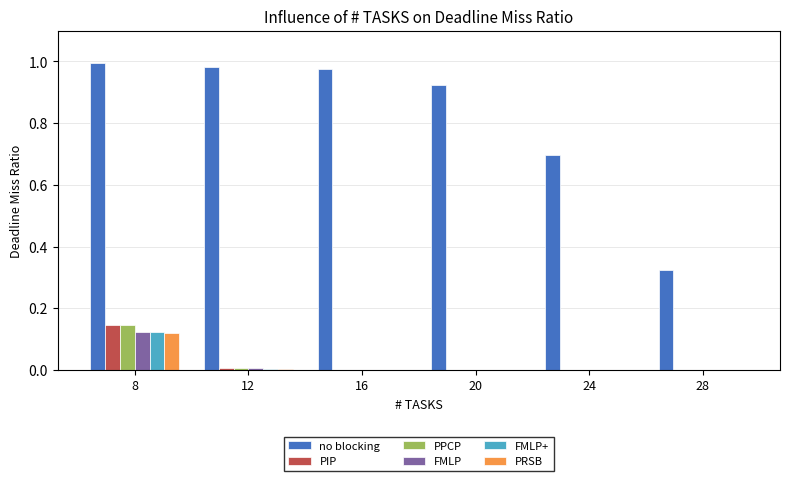

True or false: PRSB has a value of 0.0 at 28.

True